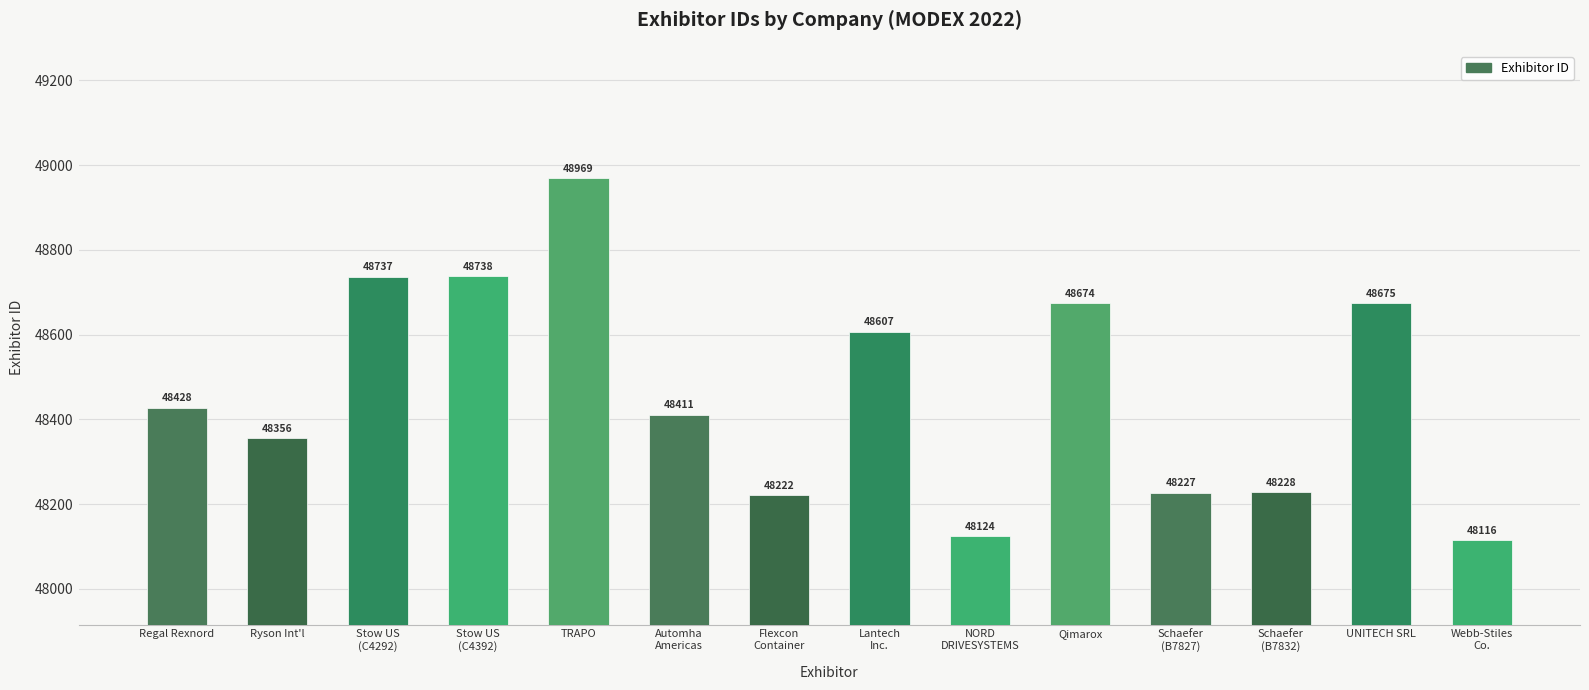

Approximately how many times larger is the value at Automha
Americas compared to Qimarox?

1.0